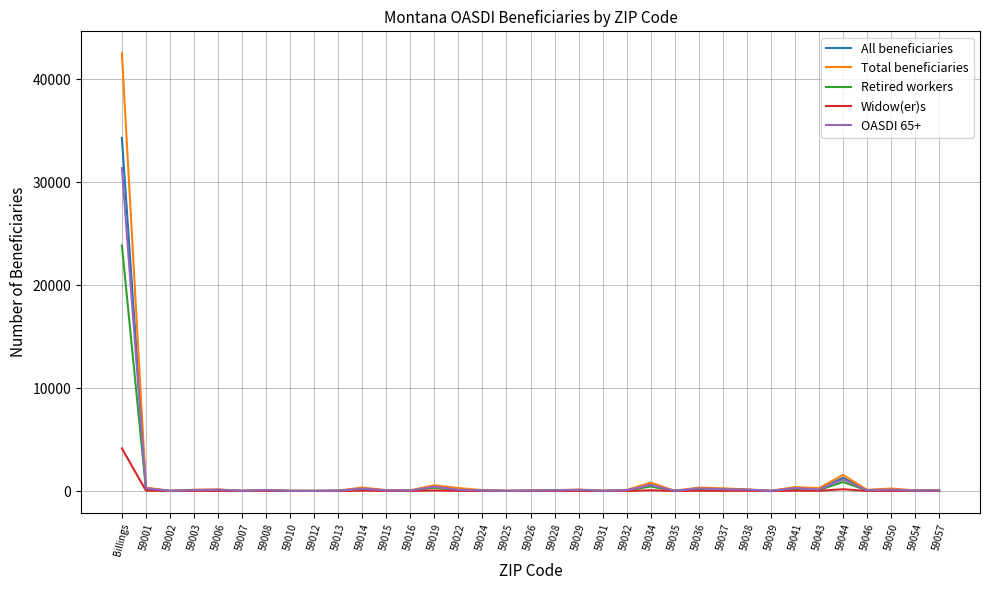

Which series has the largest range (max minus min)?

Total beneficiaries